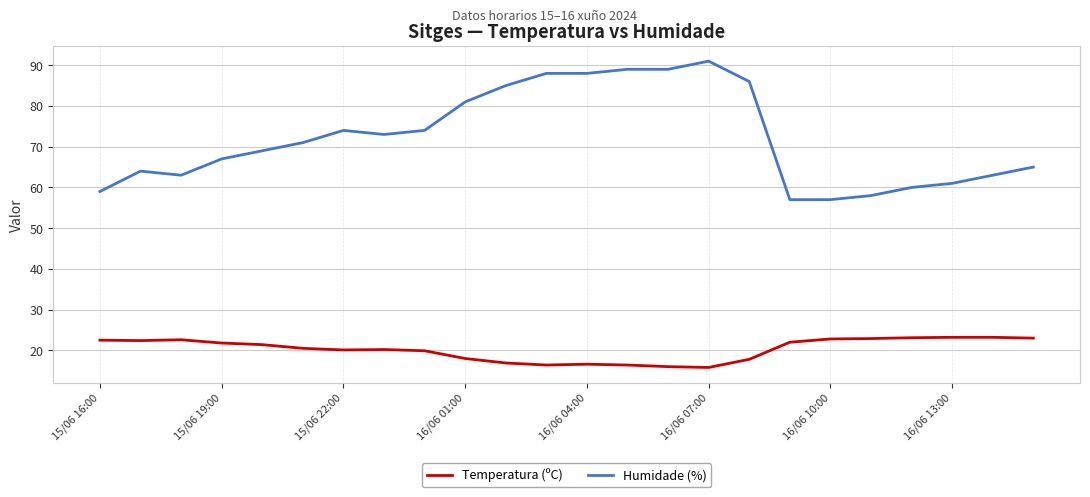

Rank the series by their maximum value, from lowest to highest.

Temperatura (ºC), Humidade (%)